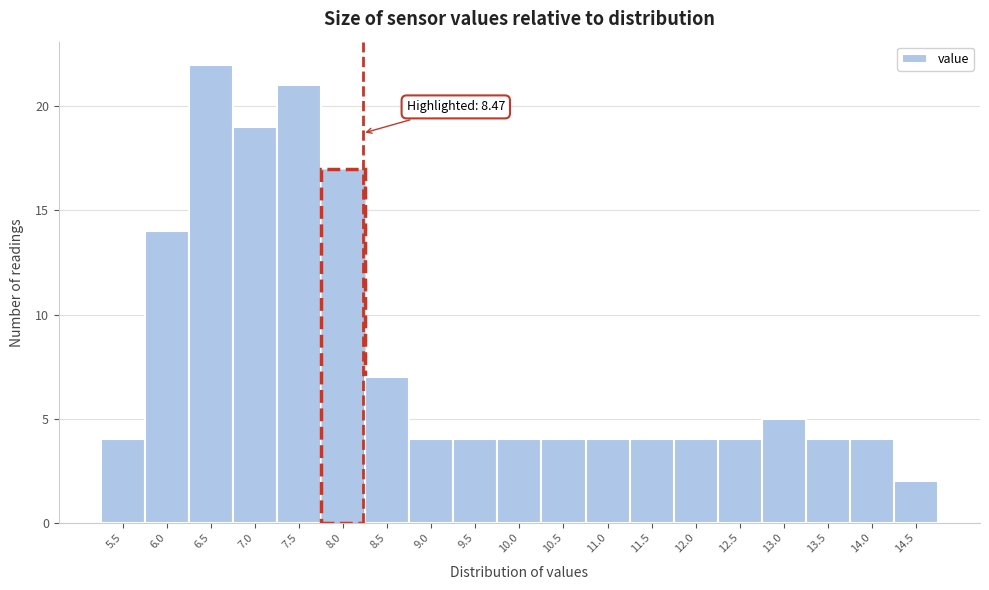

Reading left to right, transcribe all the data shown in this chart.

4	14	22	19	21	17	7	4	4	4	4	4	4	4	4	5	4	4	2